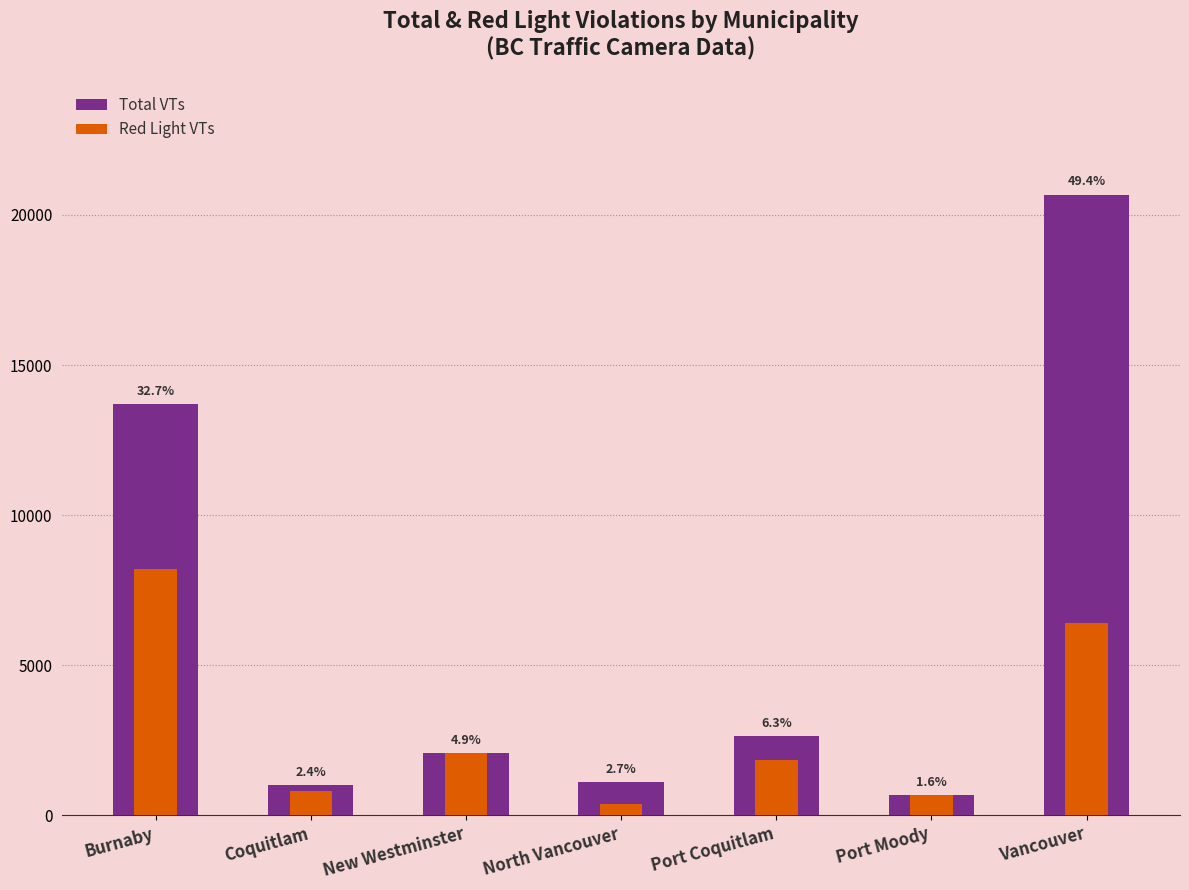

At which category does the chart reach its minimum across all series?

North Vancouver